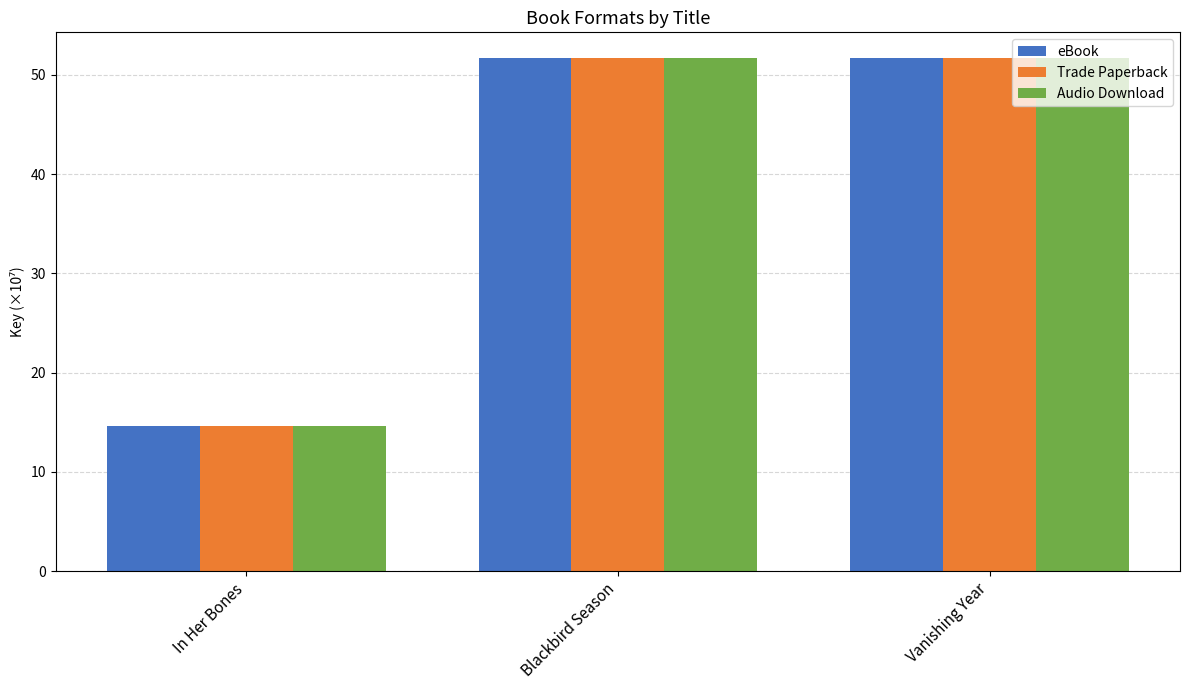

What is the value of the eBook bar at the 3rd from the left?

51.7